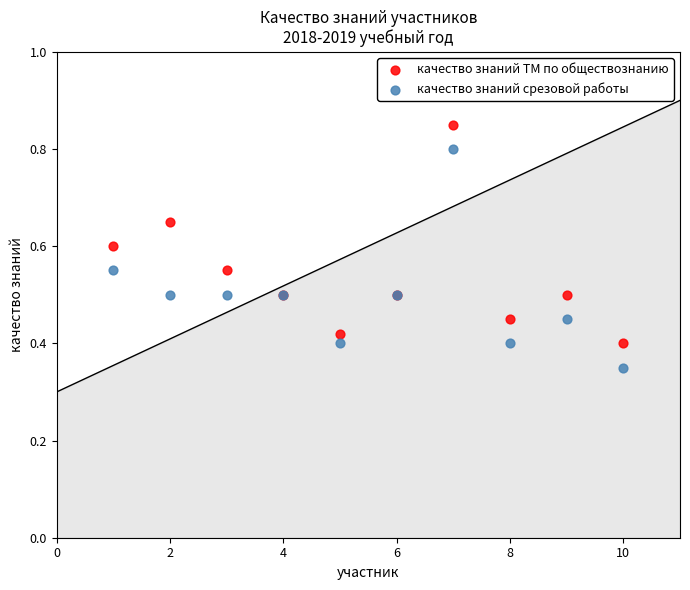

Which series reaches the minimum Y coordinate?

качество знаний срезовой работы